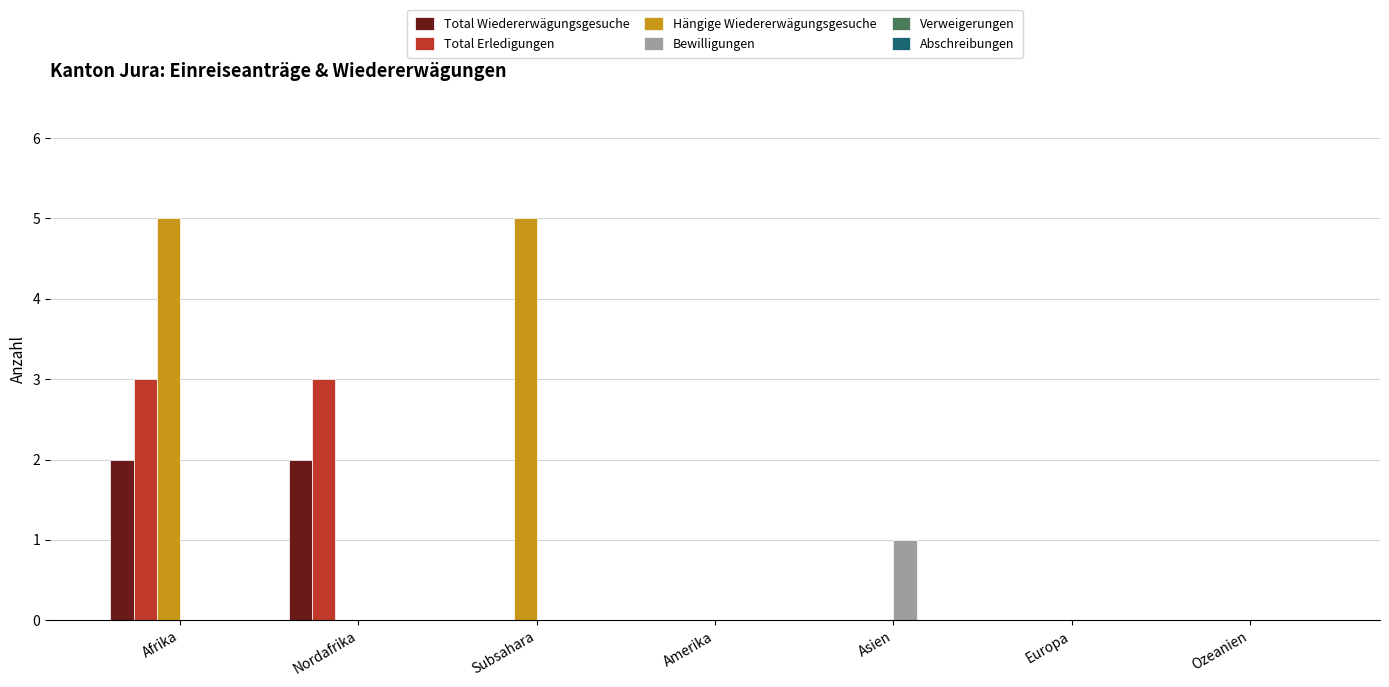

What is the sum of all Total Wiedererwägungsgesuche values?

4